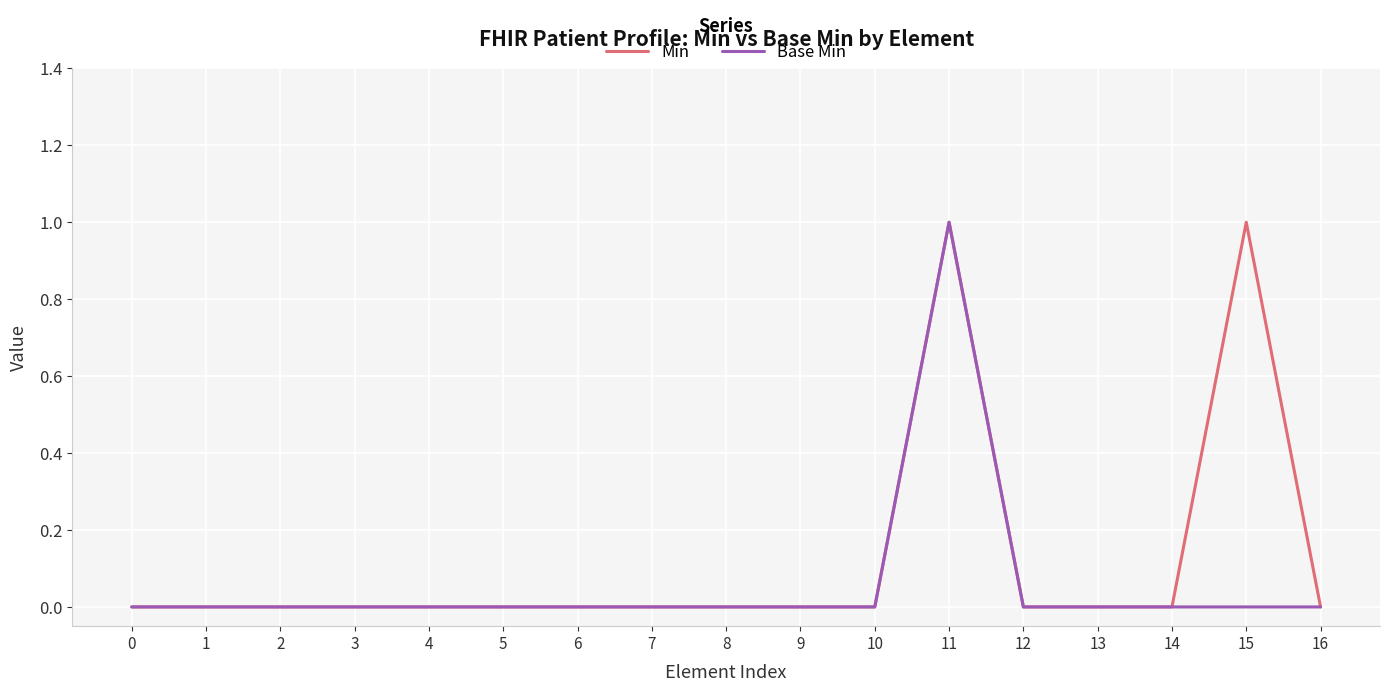

Which series has the largest total across all categories?

Min